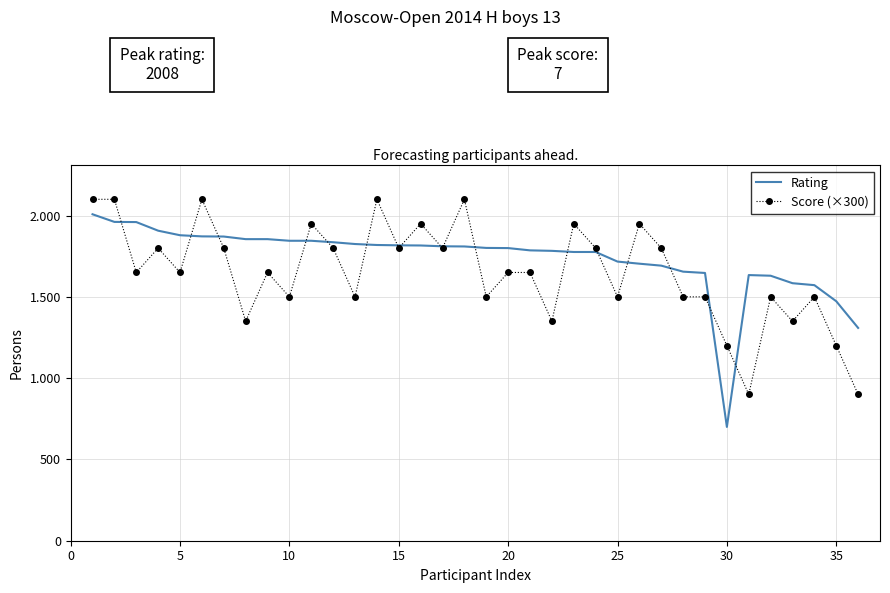

Count the number of data series in this chart.

2